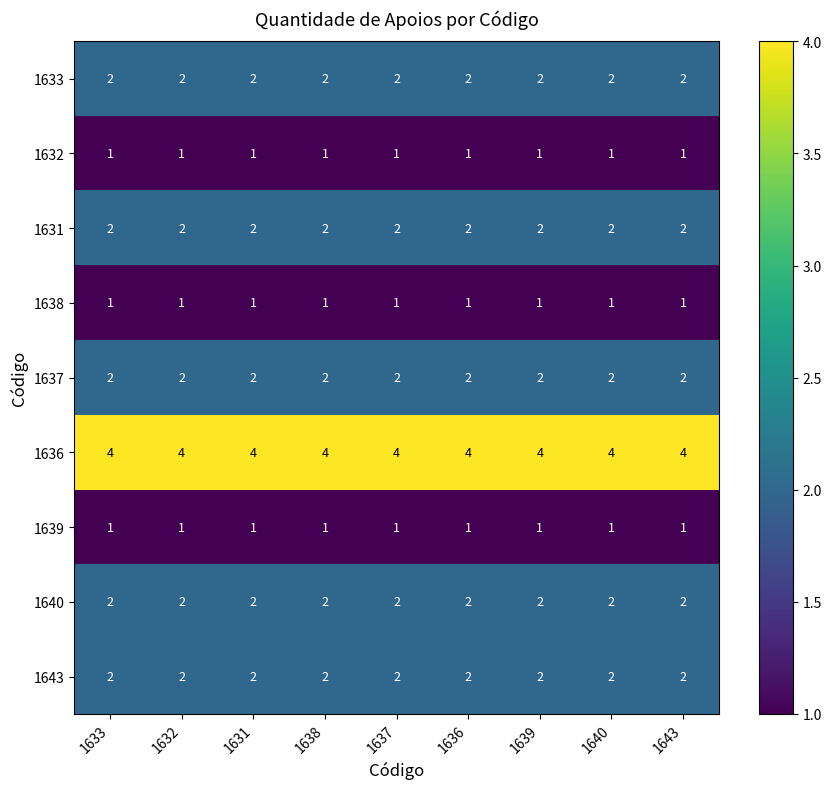

Count the number of categories in the chart.

9